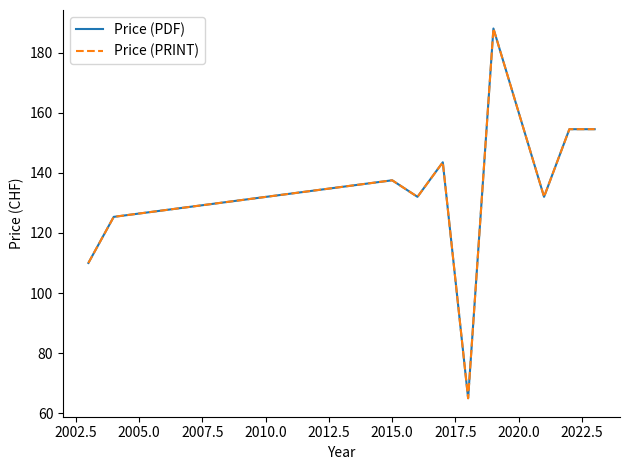

How many interior local valleys does the Price (PRINT) series have?

3